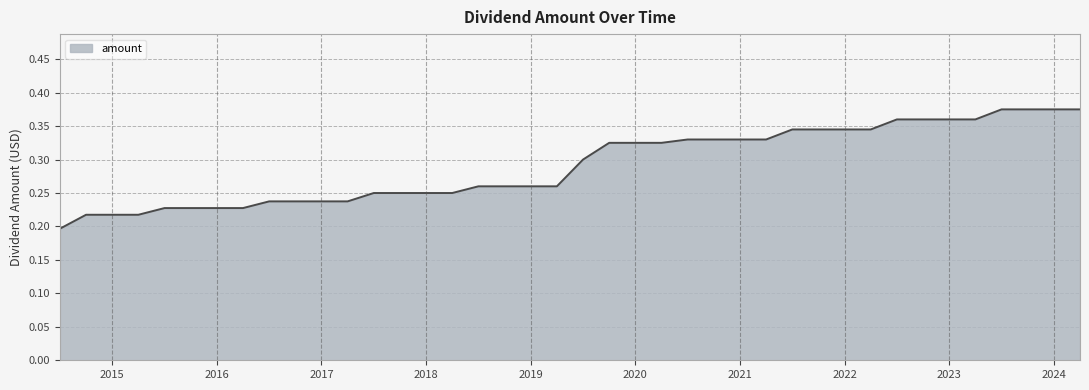

Count the values in the range 0 to 1.

40